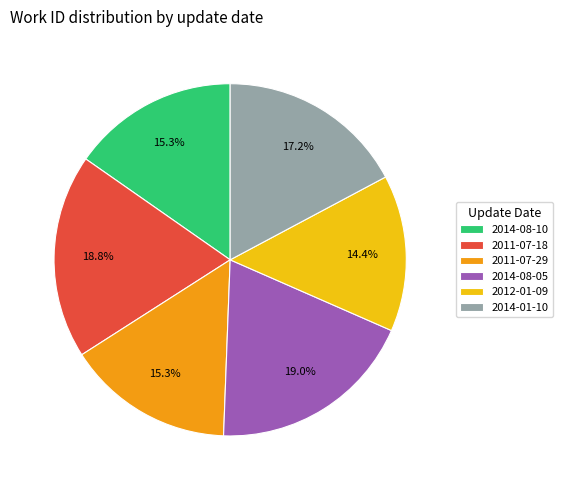

What is the ratio of the value at 2014-08-10 to the value at 2012-01-09?

1.1